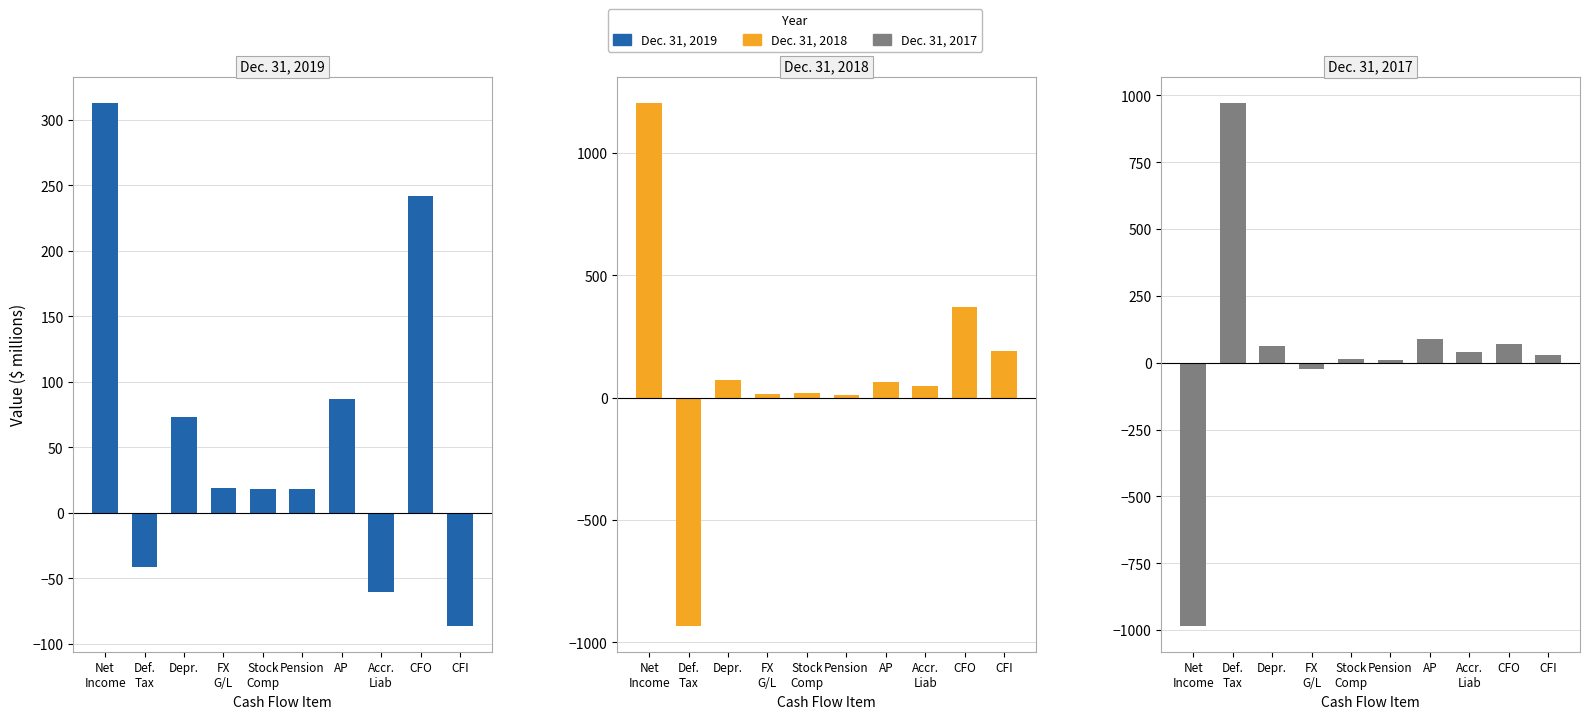

How many values in the Dec. 31, 2017 series exceed 41?

4